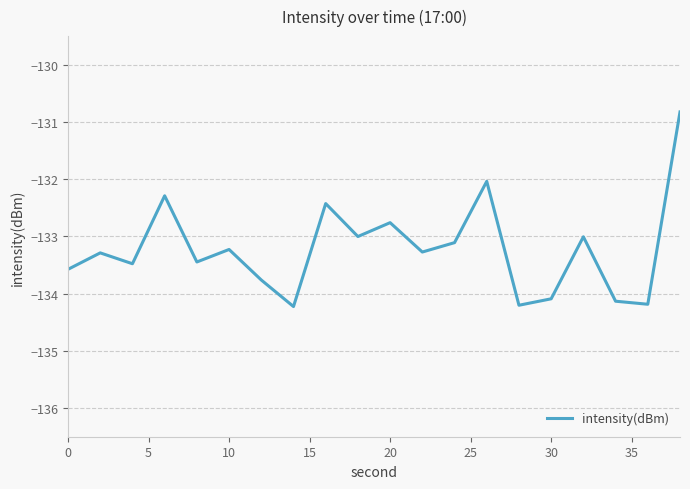

What is the maximum value shown in the chart?

-130.8